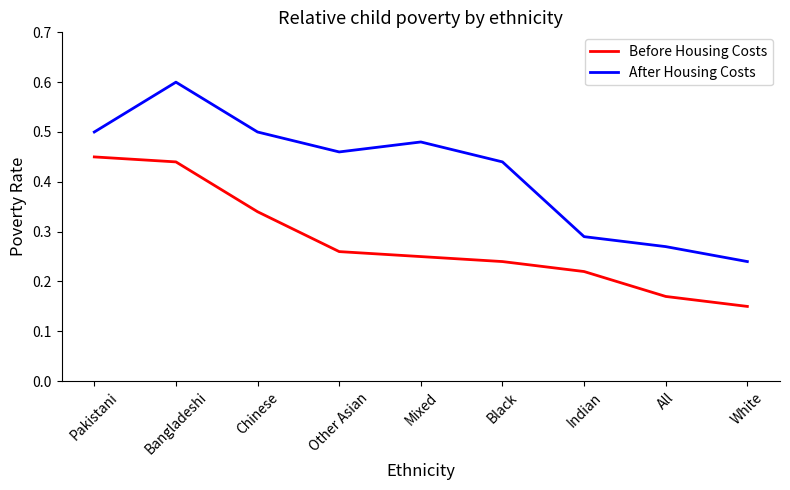

What position from the left is Pakistani?

1